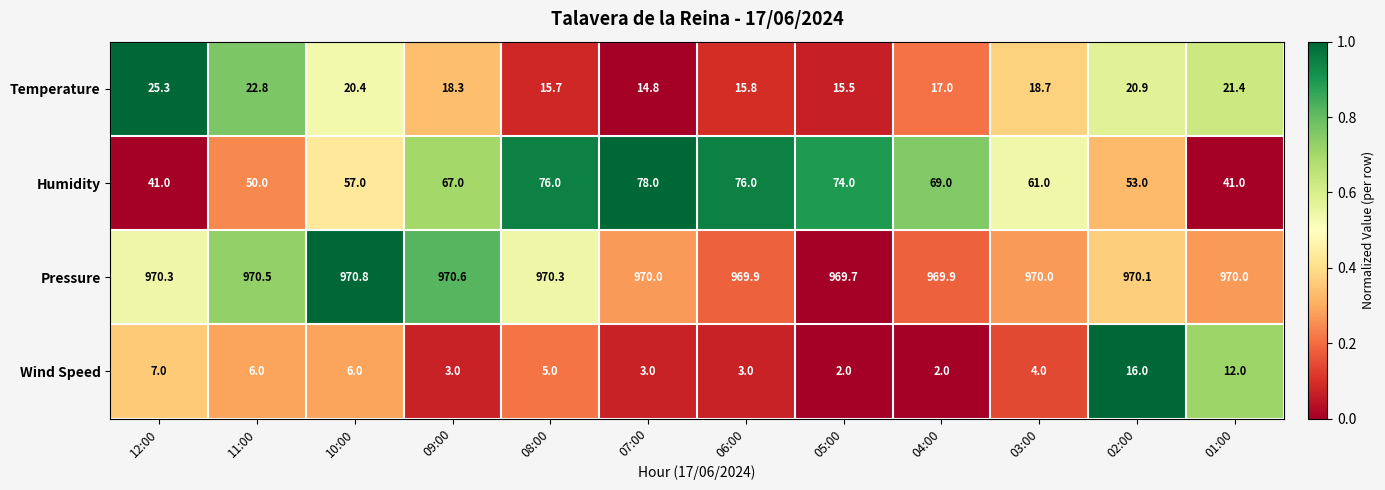

At how many categories does at least one series exceed 734?

12